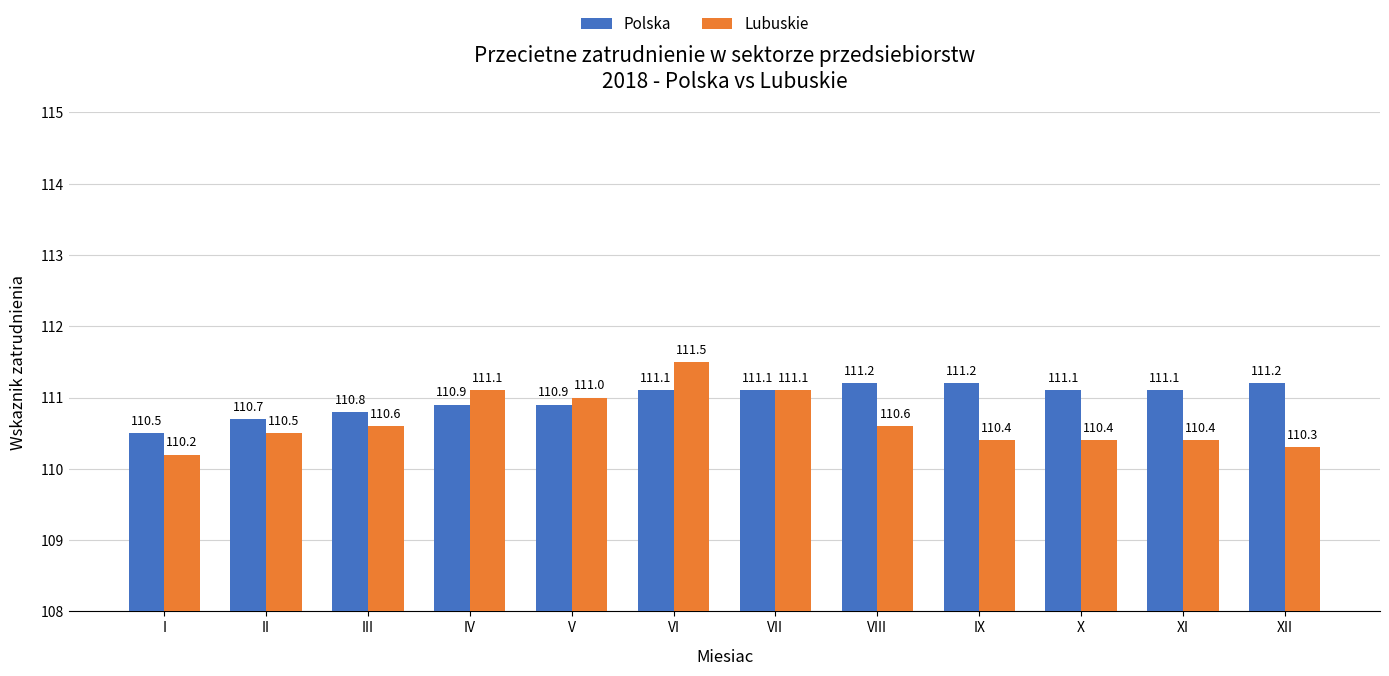

What is the approximate value of Lubuskie at V?

111.0